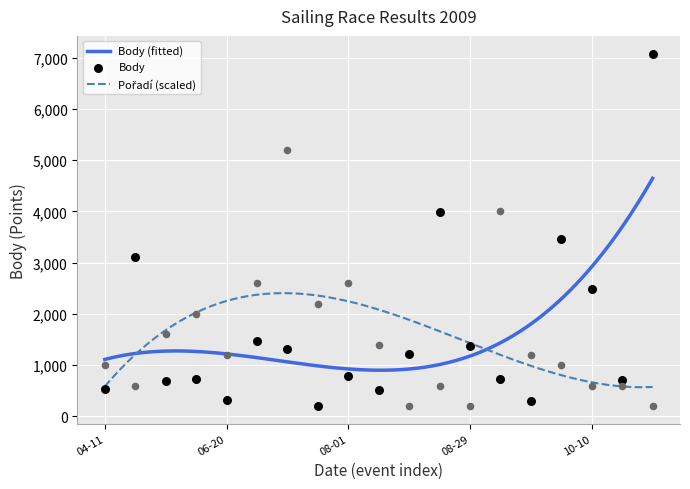

At how many categories does at least one series exceed 3537?

4